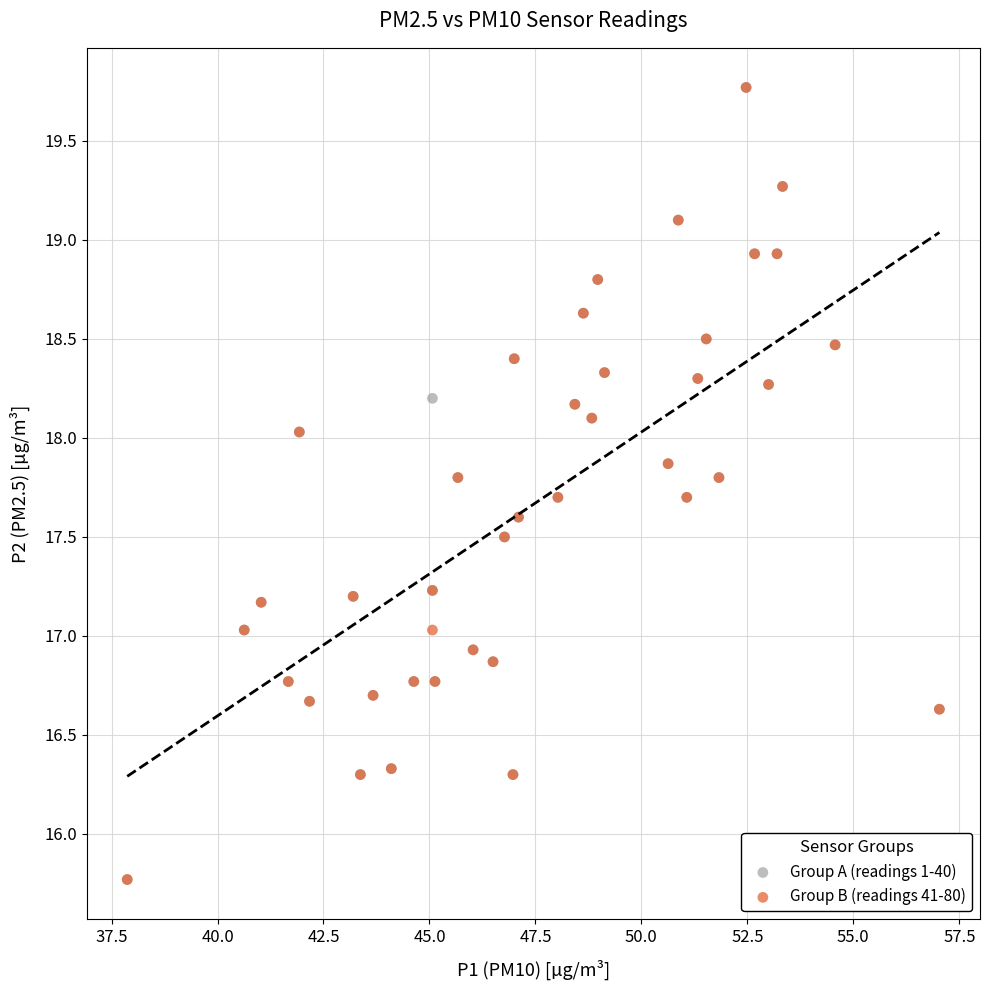

What are all the series names shown in the legend?

Group A (readings 1-40), Group B (readings 41-80)